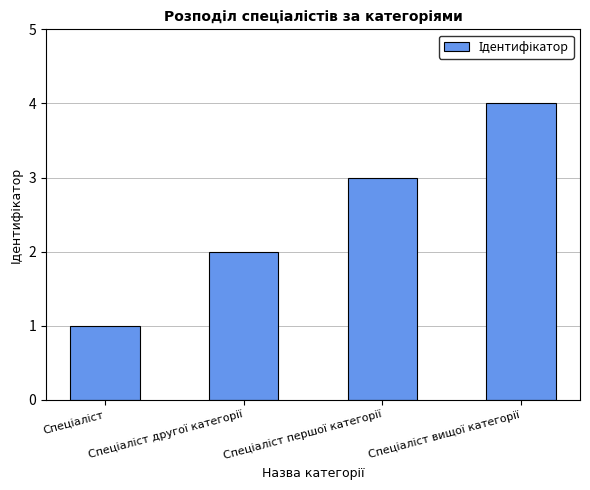

What is the maximum value shown in the chart?

4